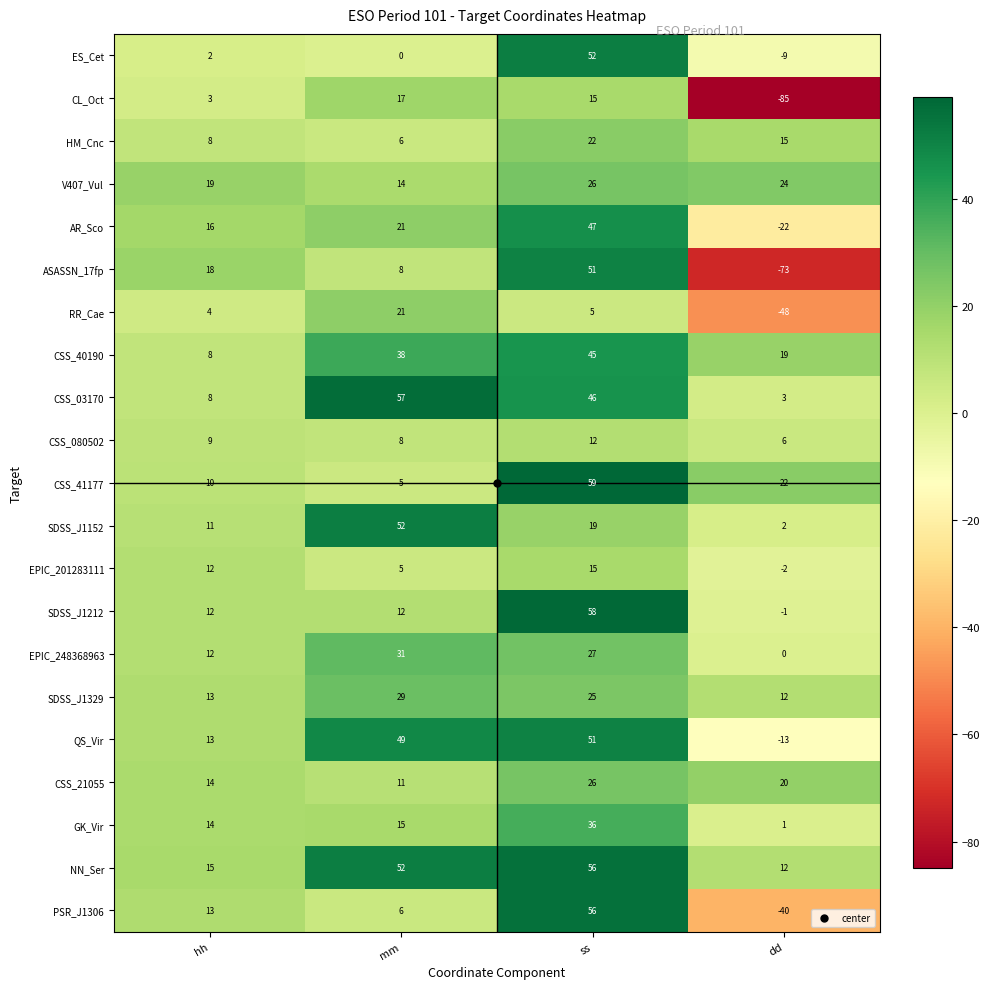

What is the difference between the maximum and minimum values in the RR_Cae series?

69